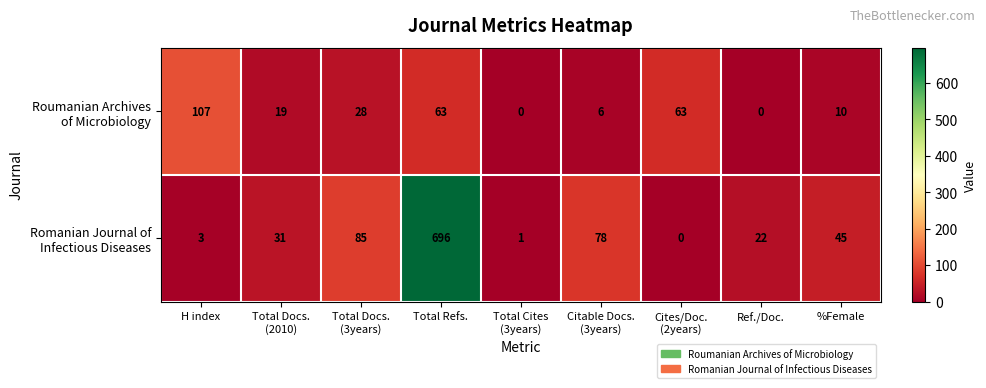

At which category is the sum across all series the highest?

Total Refs.